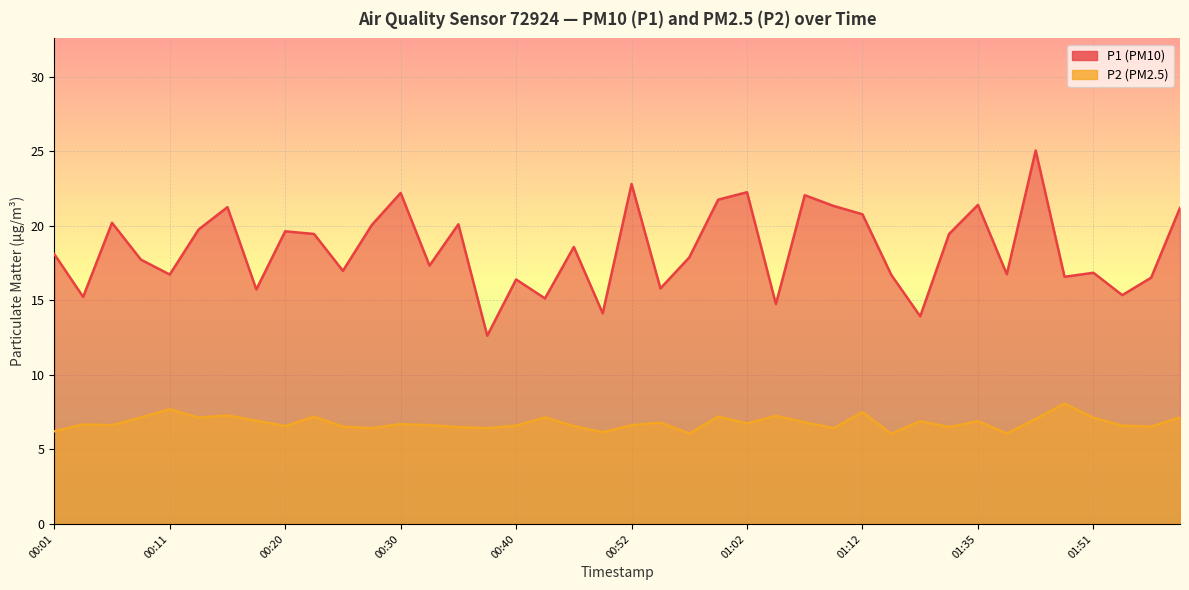

What is the label of the 24th point from the left?

01:00